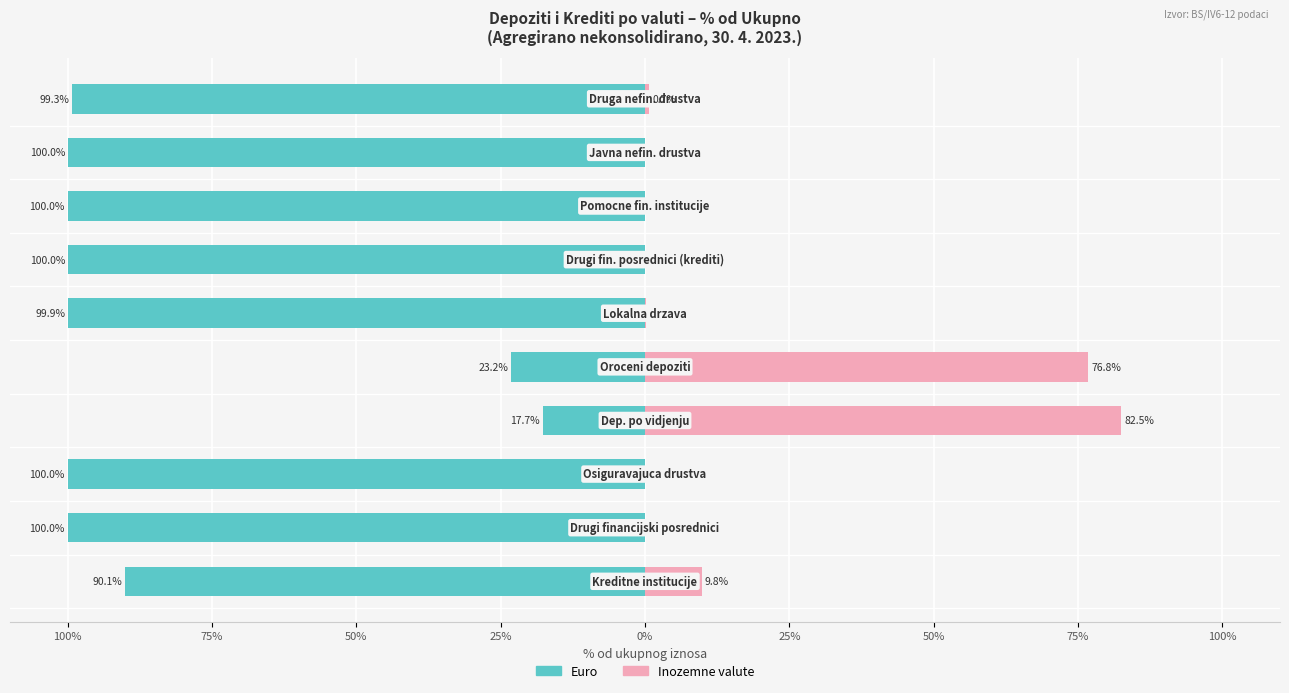

What is the average value of the Euro series?

-83.0